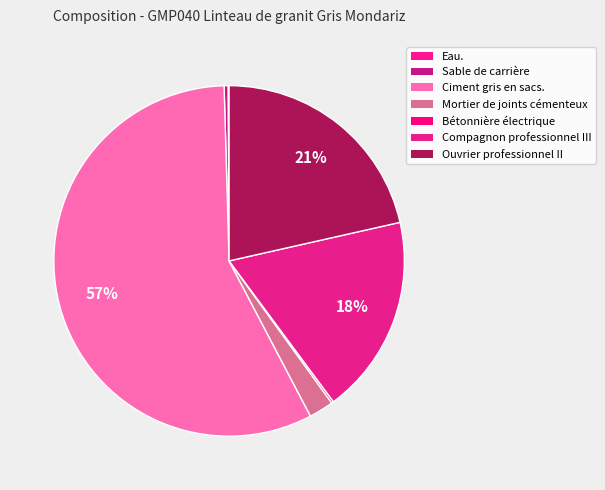

To the nearest percent, what percentage of the pie is Ciment gris en sacs.?

57%